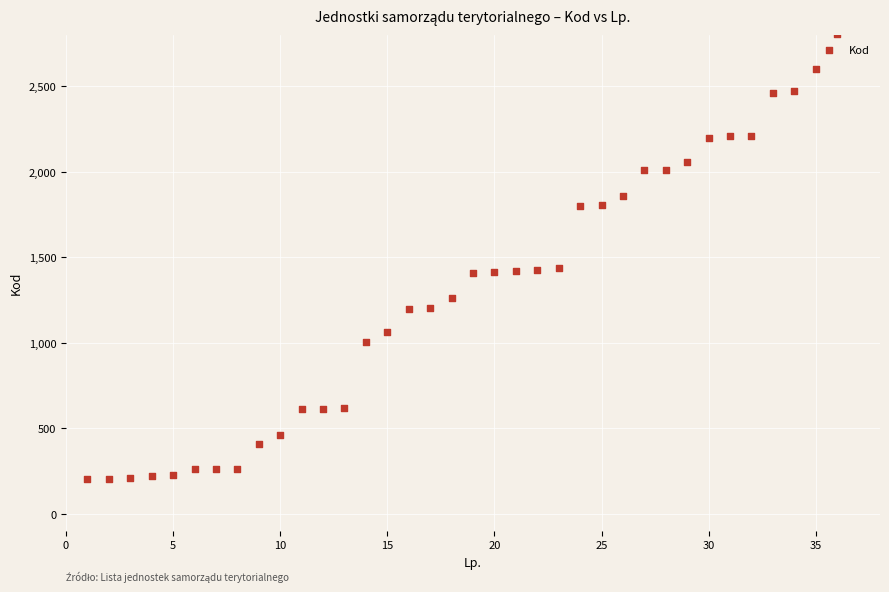

What is the range of Y values (max minus min)?

2603